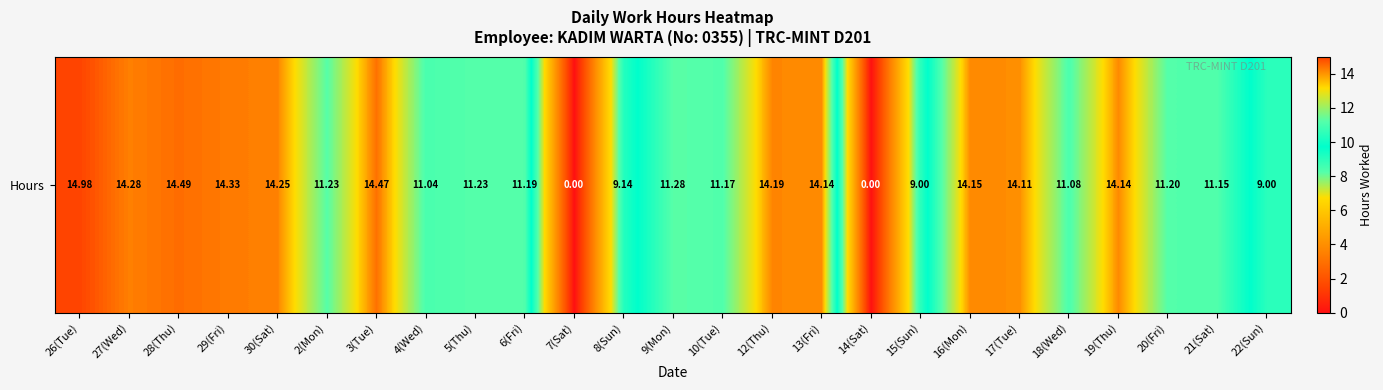

Reading left to right, list all the values displayed in this chart.

15.0	14.3	14.5	14.3	14.2	11.2	14.5	11.0	11.2	11.2	0.0	9.1	11.3	11.2	14.2	14.1	0.0	9.0	14.2	14.1	11.1	14.1	11.2	11.2	9.0